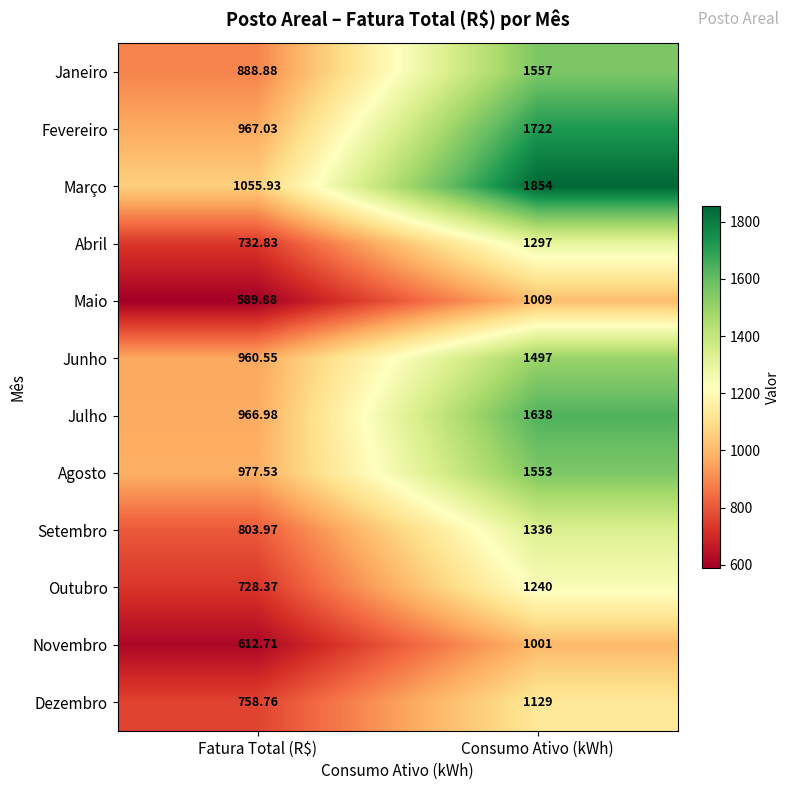

At which category is the sum across all series the highest?

Consumo Ativo (kWh)